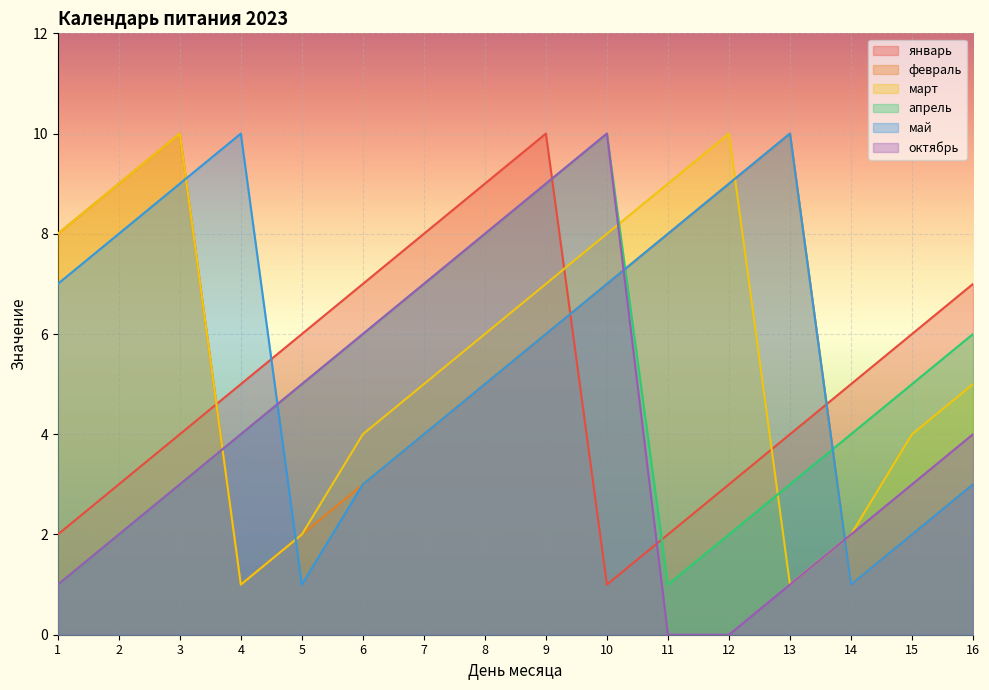

True or false: май has a value of 2 at 14.

False